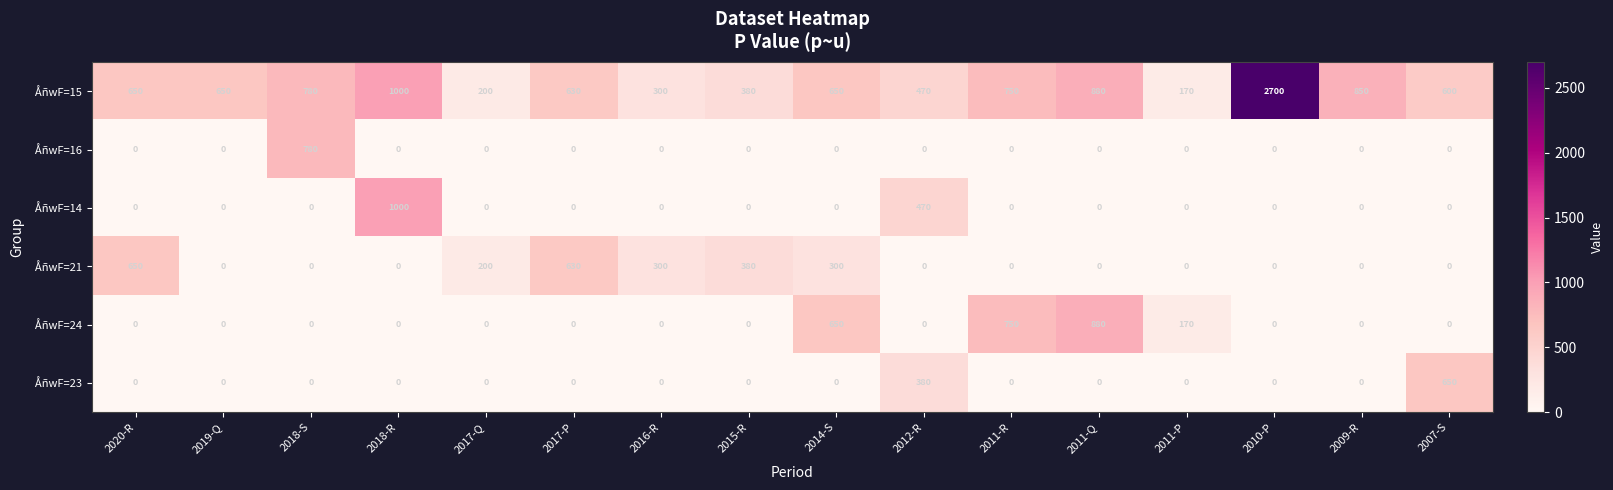

Between 2018-S and 2009-R, which series saw the biggest shift?

ÅñwF=16